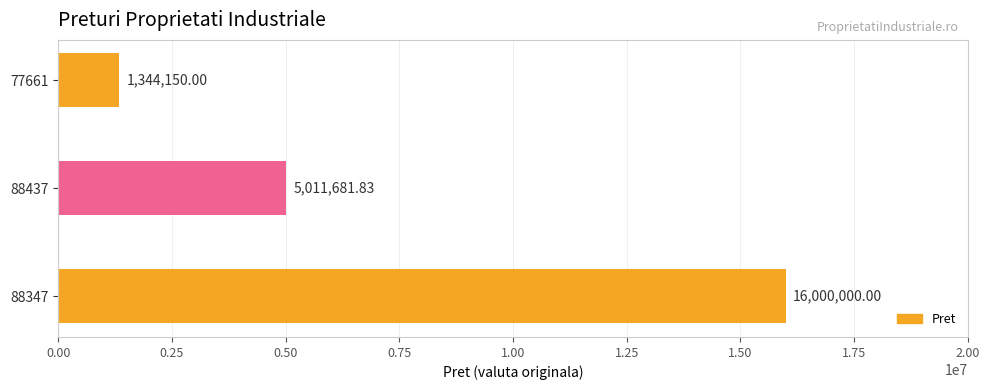

How many values exceed 5011681?

2